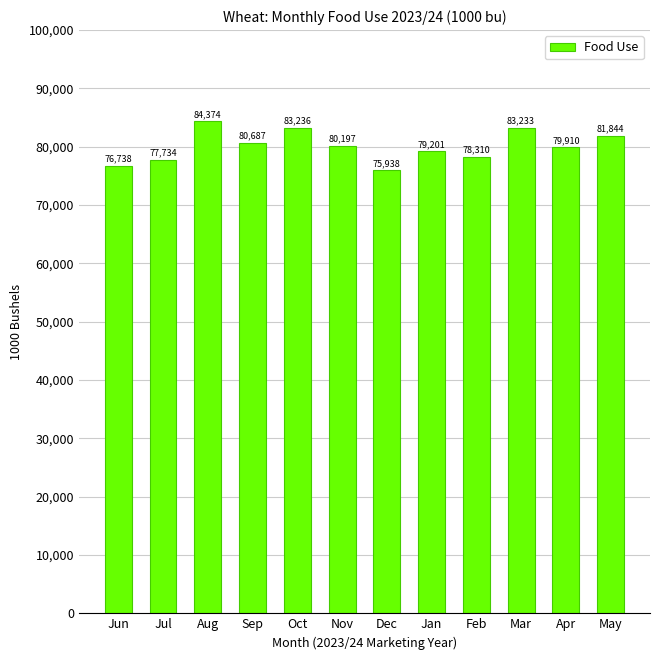

What is the sum of the values at Mar and Nov?

163430